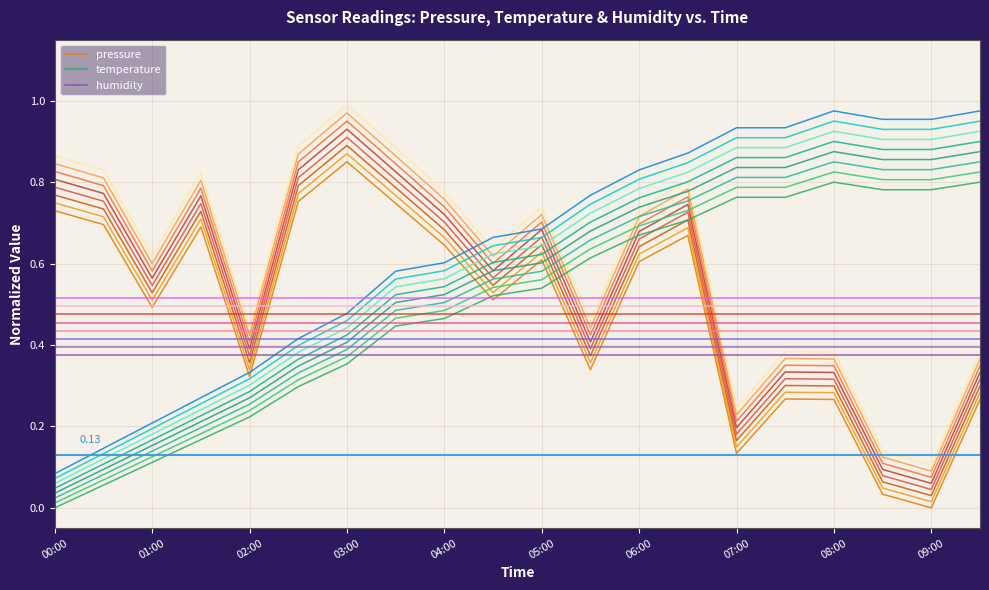

Read the temperature value at 11.

0.6